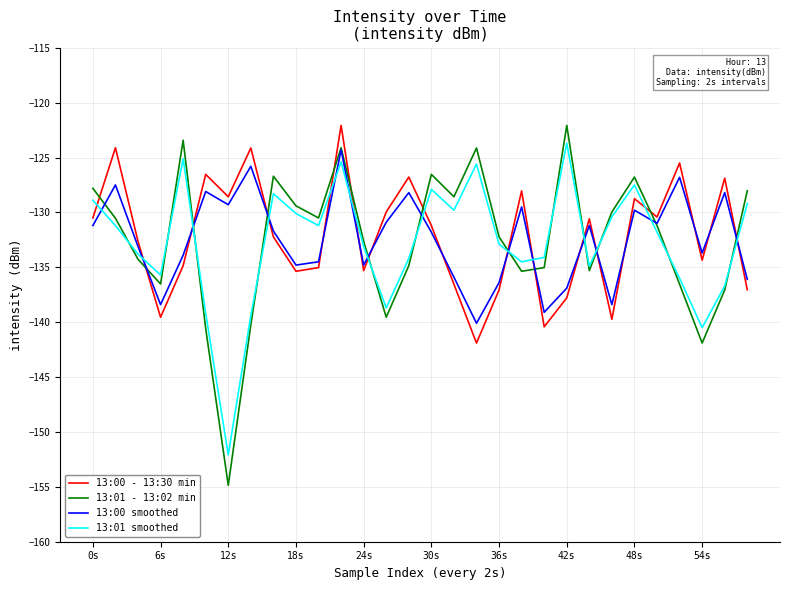

What is the highest value of the 13:01 - 13:02 min series?

-122.1